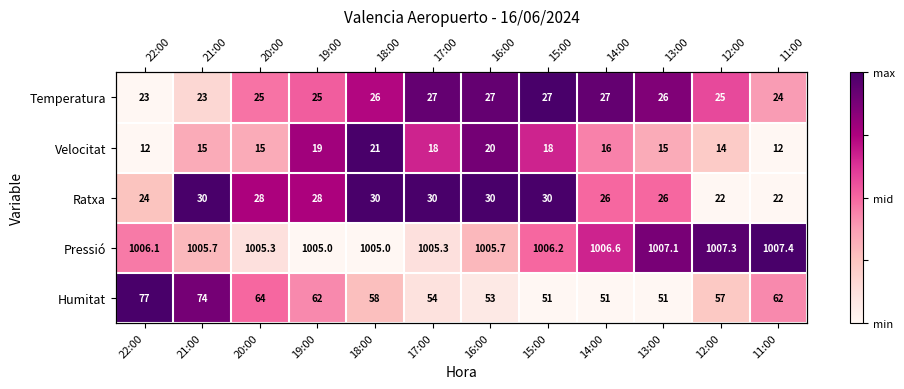

At which category does the chart reach its minimum across all series?

22:00